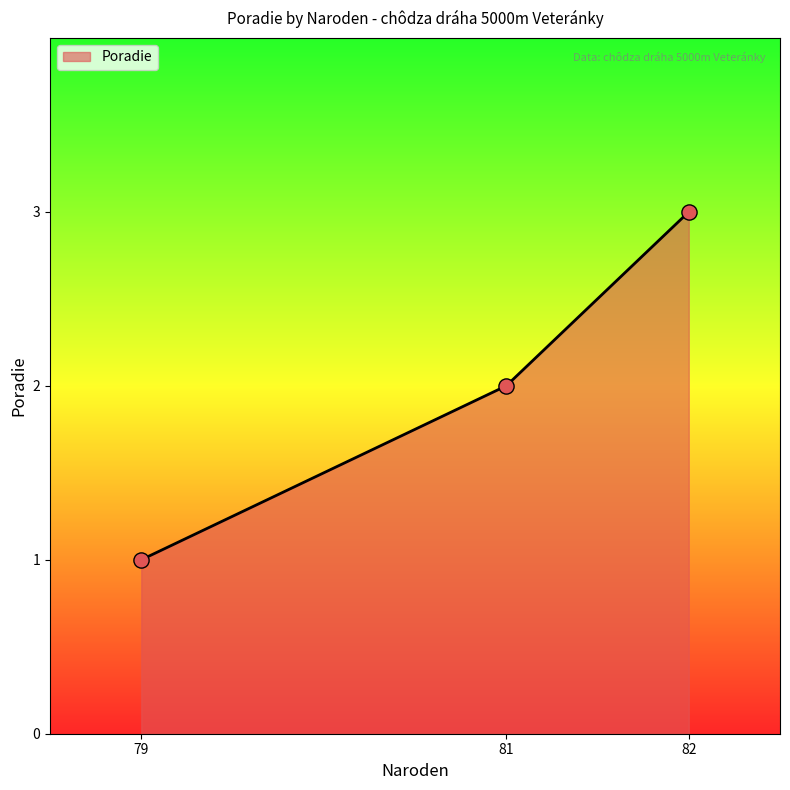

What is the change in value from 81 to 82?

+1